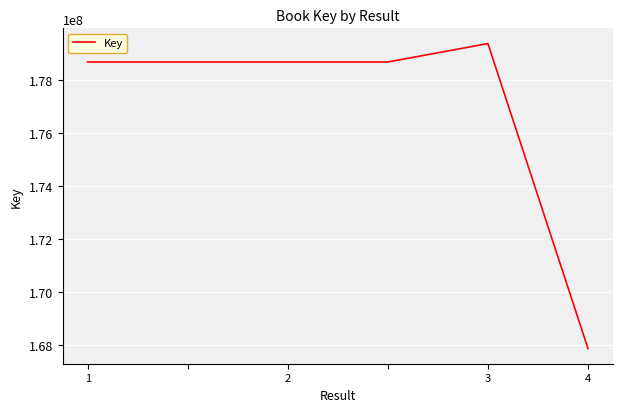

How many lines are shown in the chart?

1